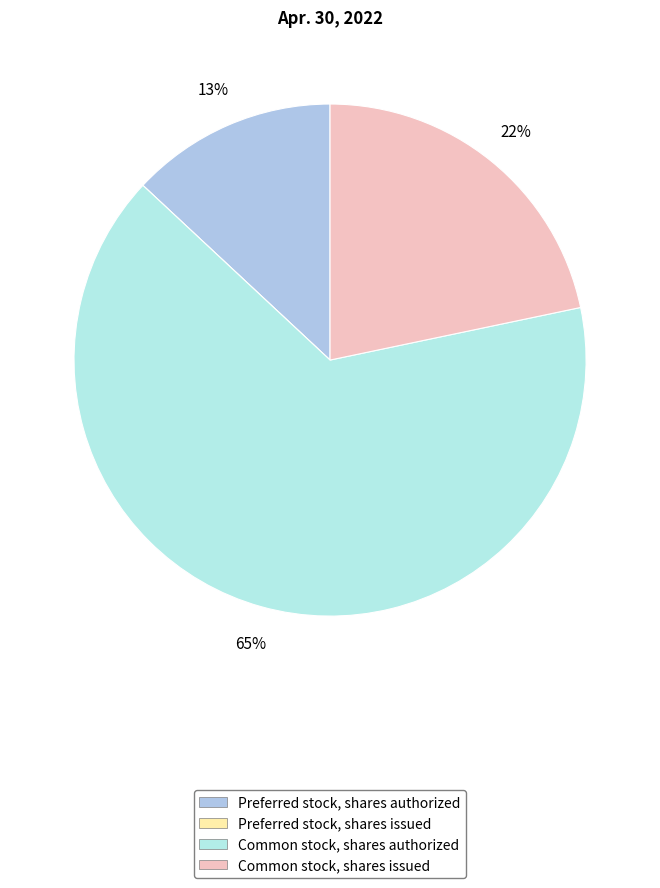

What is the smallest slice in the pie chart?

Preferred stock, shares issued